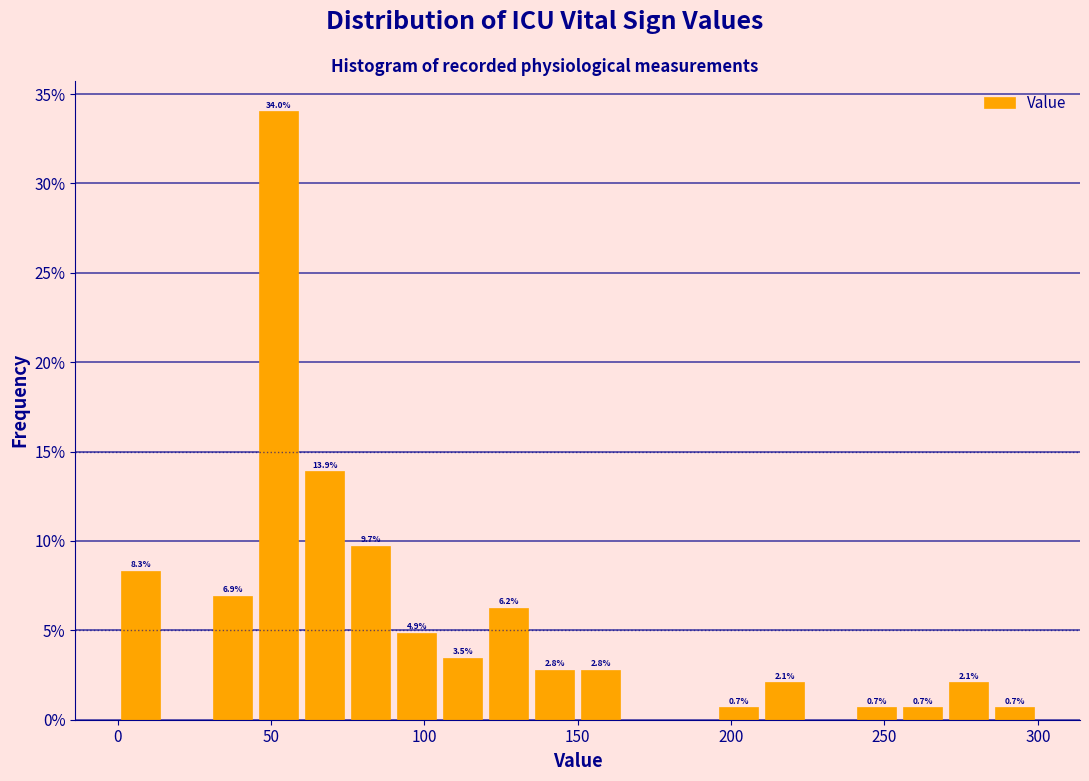

Around what value on the x-axis is the tallest bar? Give the approximate position of its centre, as read against the axis.

55